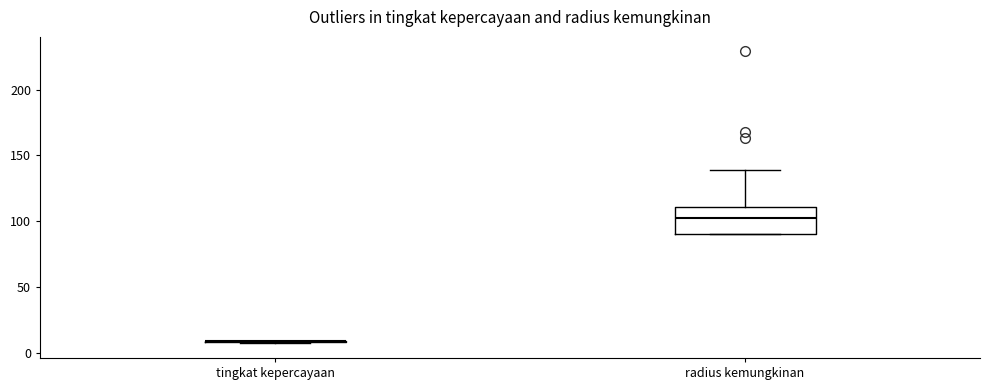

Reading left to right, transcribe this box plot: for each box, give where its median line is, the range the box spans, and where its two whiskers end, as read against the y-axis. The values are not printed on the chart, so give them approximately, as read against the axis.

tingkat kepercayaan: box collapsed to a line at 10, whiskers 5 to 10
radius kemungkinan: median 100, box 90 to 110, whiskers 90 to 140